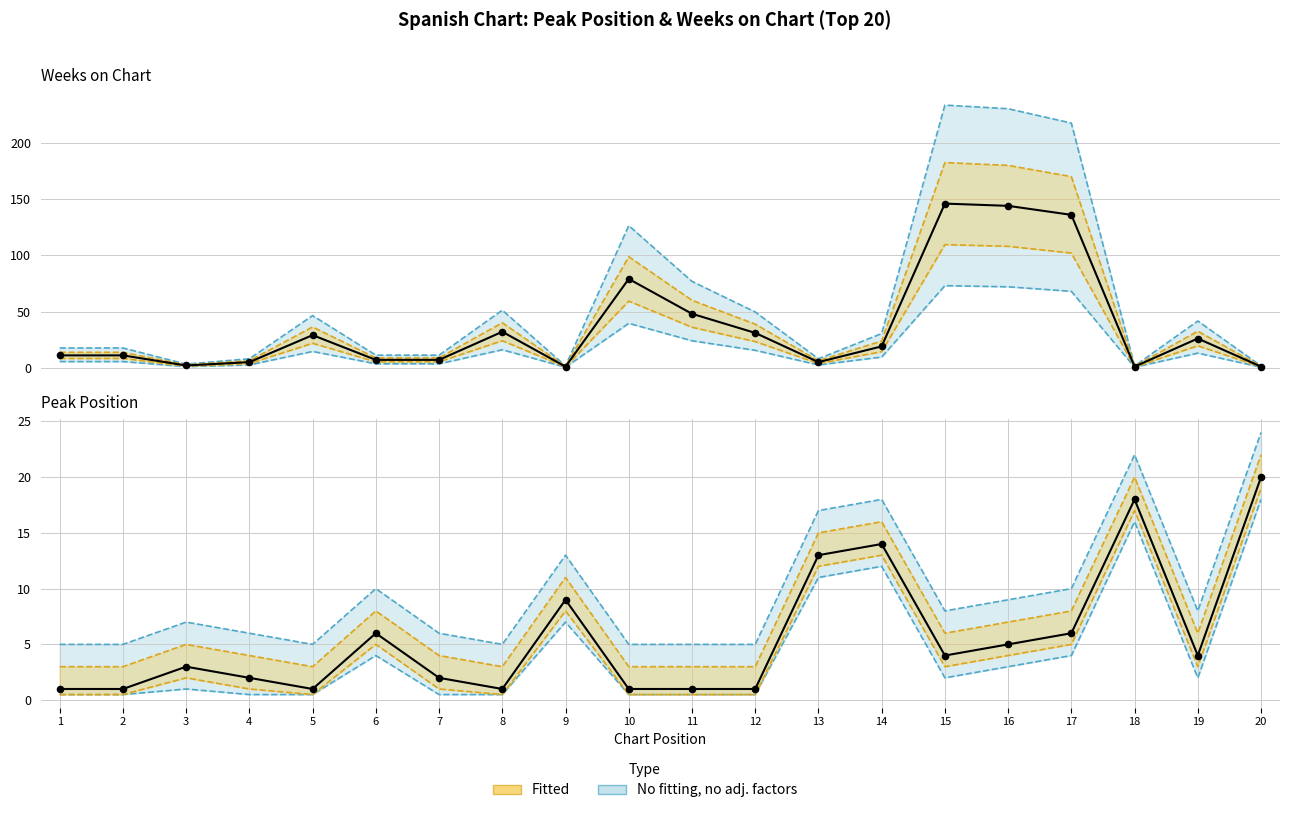

Which series has the widest spread of Y values?

Weeks on Chart